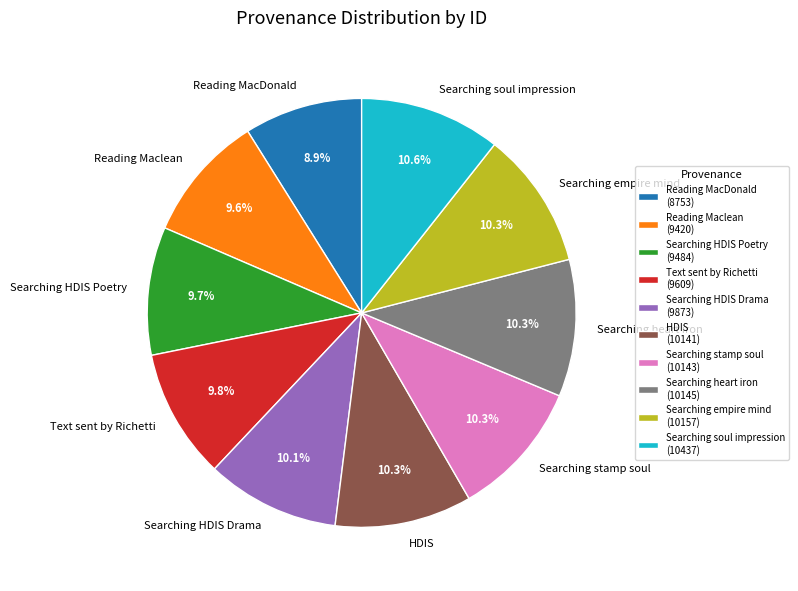

To the nearest percent, what percentage of the pie is Reading MacDonald?

9%